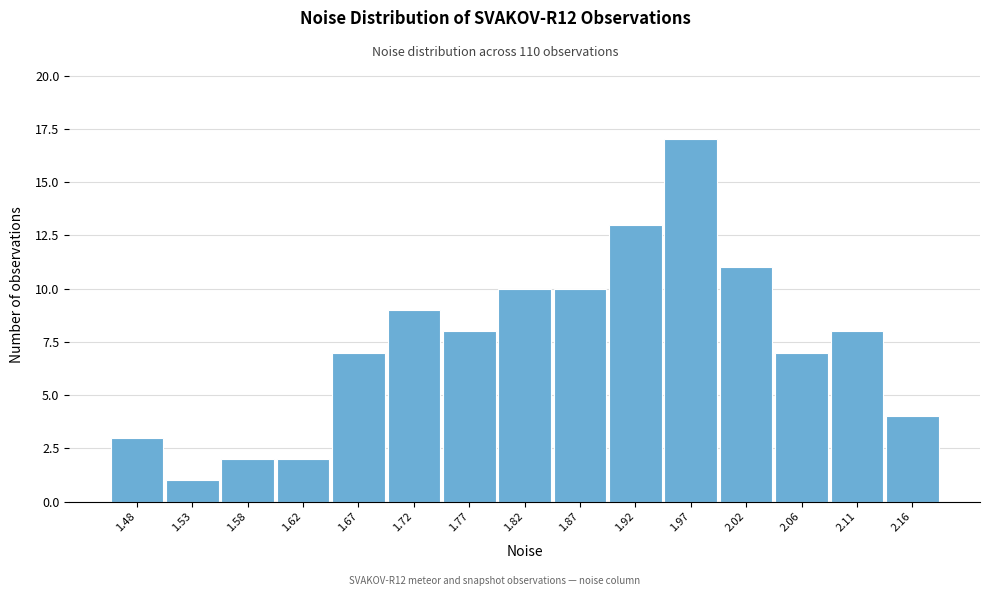

Reading left to right, what are all the values shown in this chart?

1.48=3	1.53=1	1.58=2	1.62=2	1.67=7	1.72=9	1.77=8	1.82=10	1.87=10	1.92=13	1.97=17	2.02=11	2.06=7	2.11=8	2.16=4